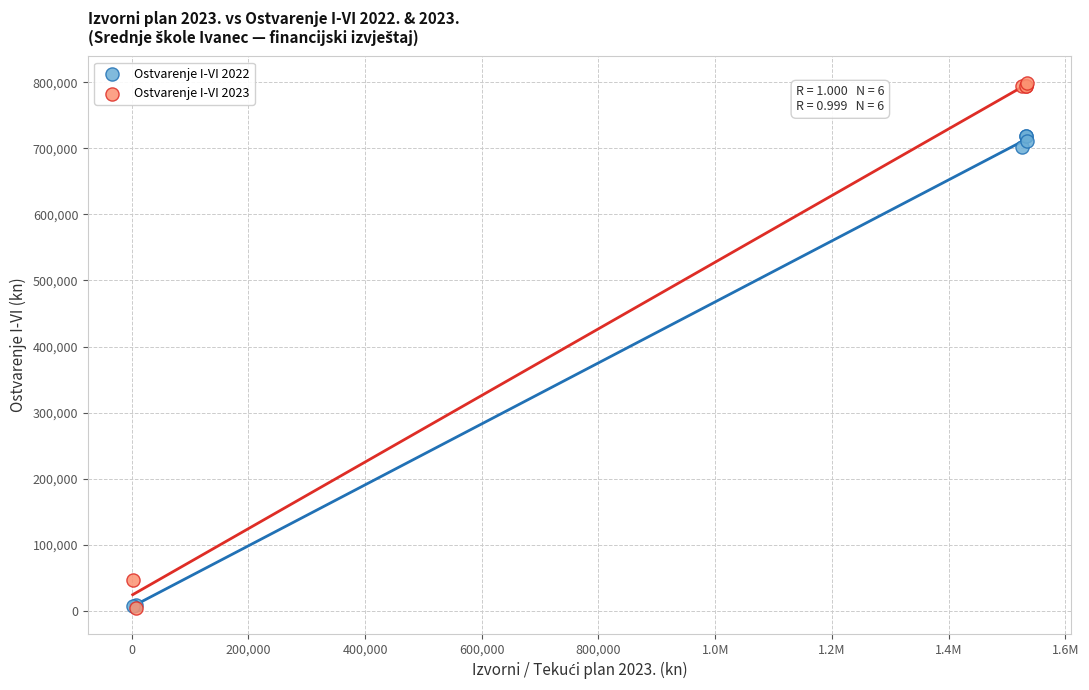

Across all series, what Y value is closest to 402033?

701998.8